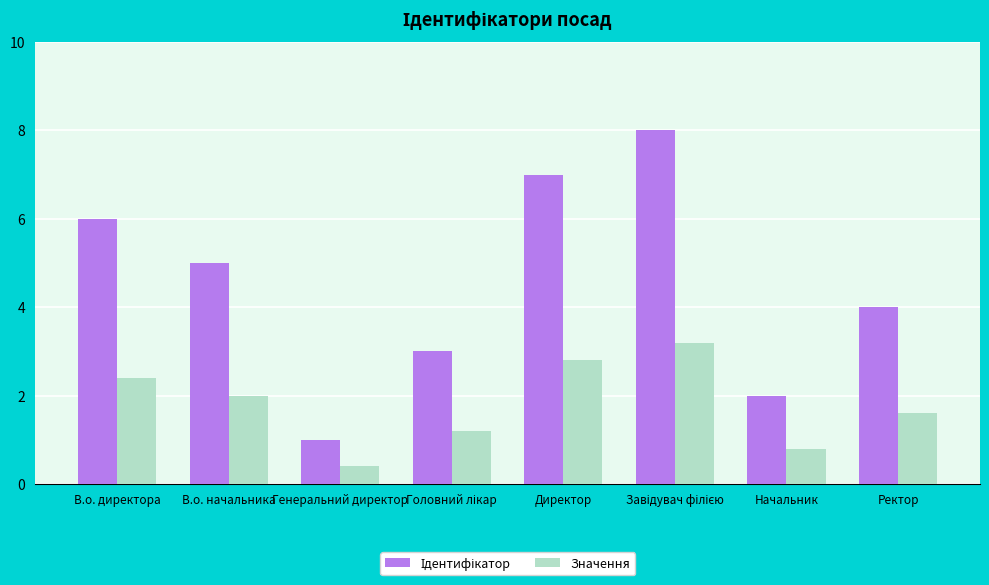

What is the difference between the highest and lowest values at Директор?

4.2